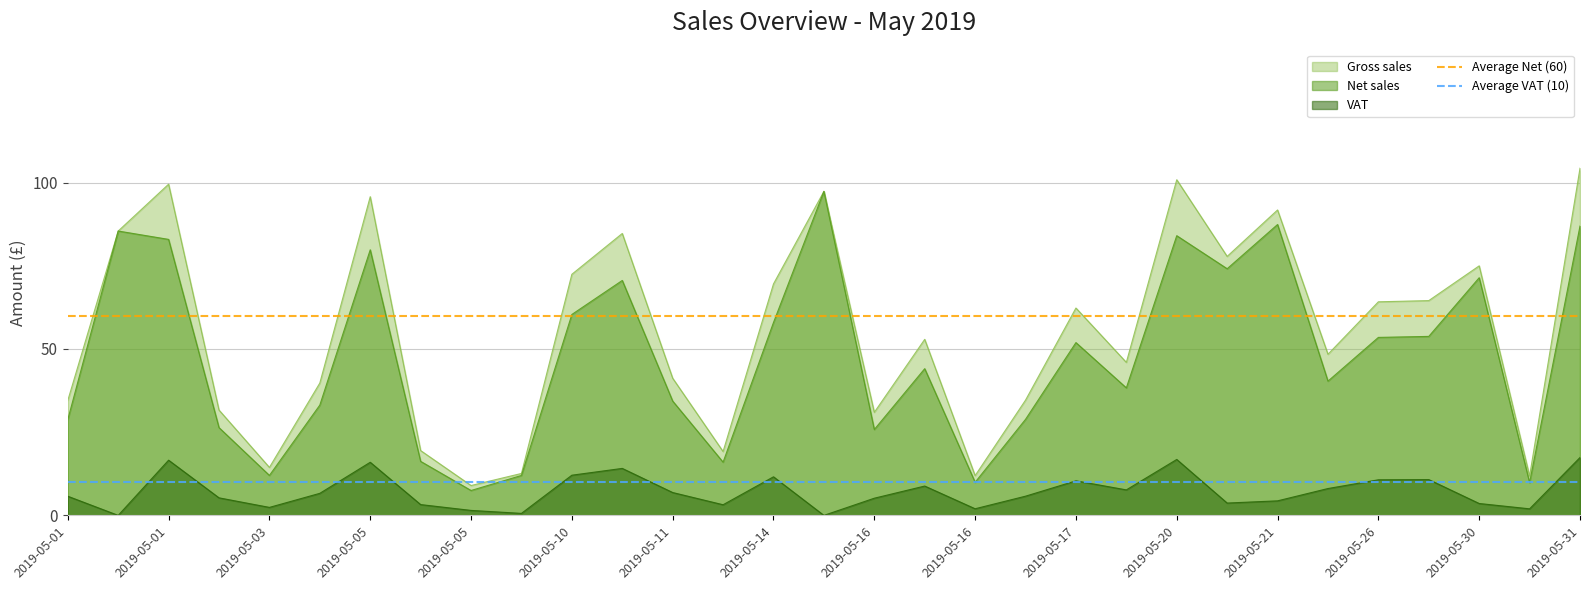

What is the sum of the Average VAT (10) values at 2019-05-01 and 2019-05-01?

20